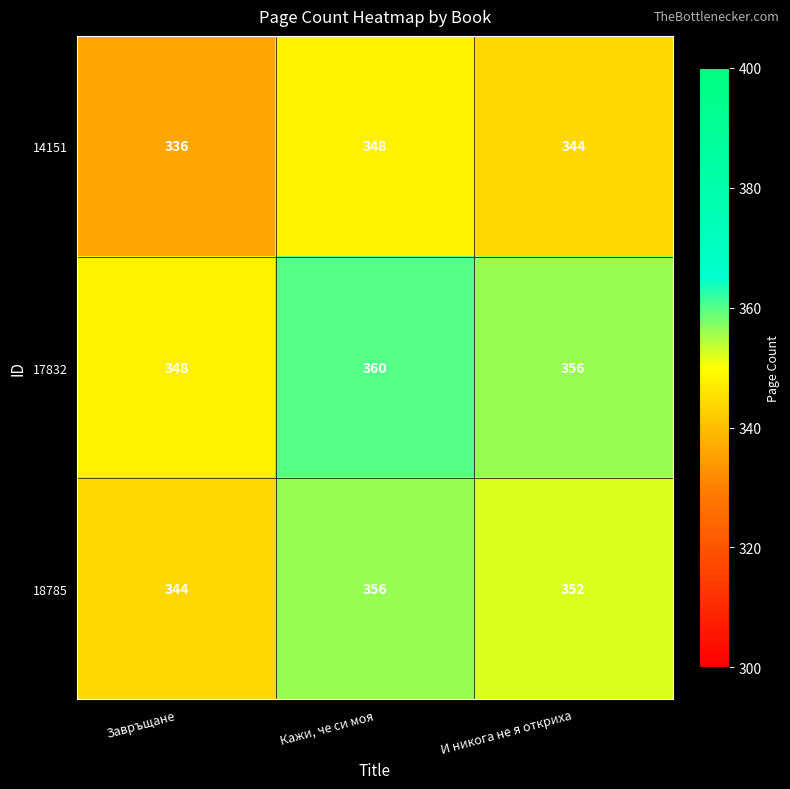

At which label does 17832 first exceed 356?

Кажи, че си моя